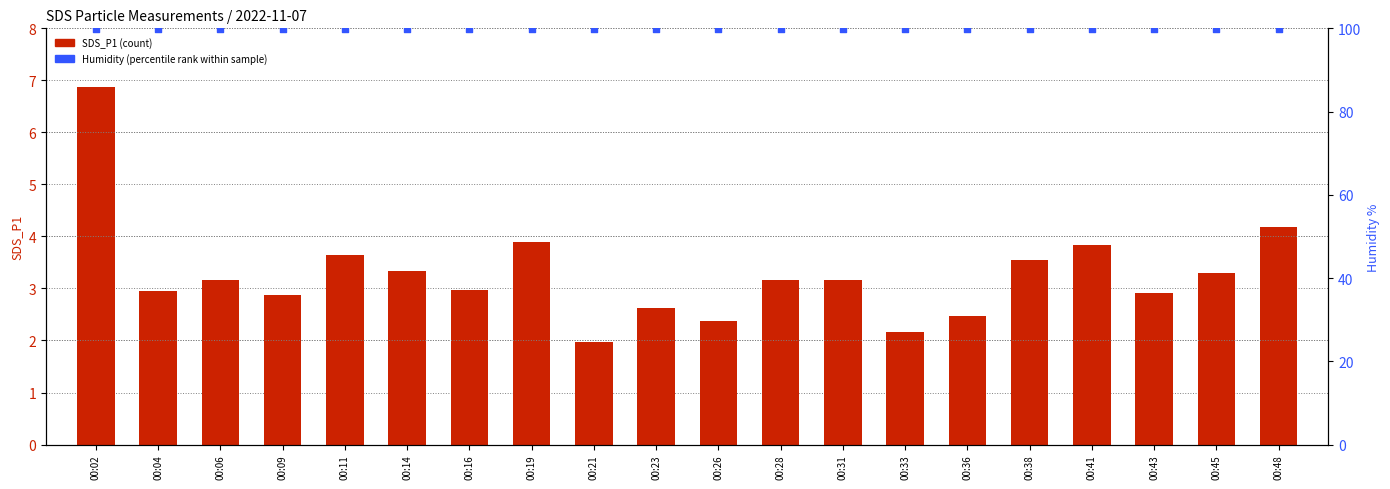

Which series has the largest total across all categories?

Humidity (percentile rank)